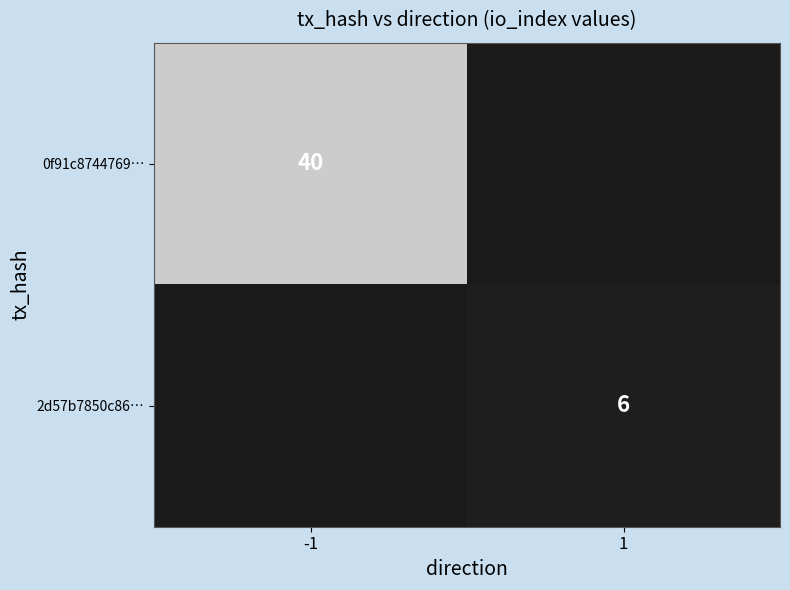

The value of 0f91c8744769… at -1 is 40. True or false?

True